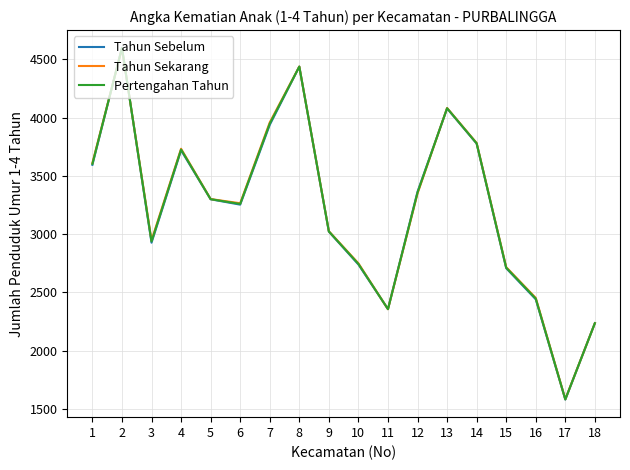

True or false: Pertengahan Tahun has more than 2 points higher than both neighbors.

True